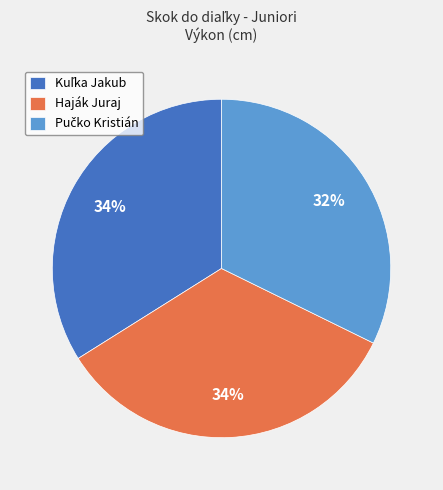

To the nearest percent, what is the difference between the largest and smallest slice percentages?

2%